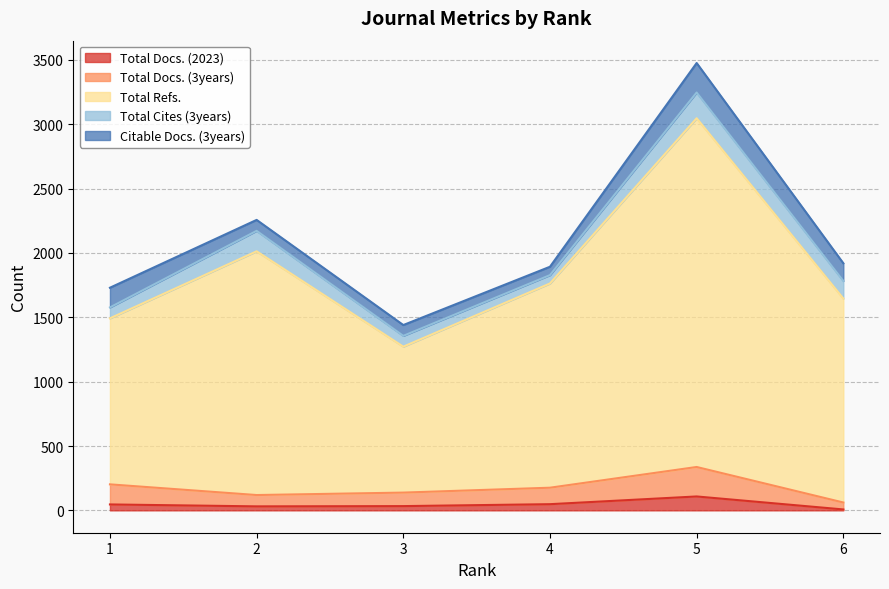

Does the chart display data point markers on the line(s)?

No